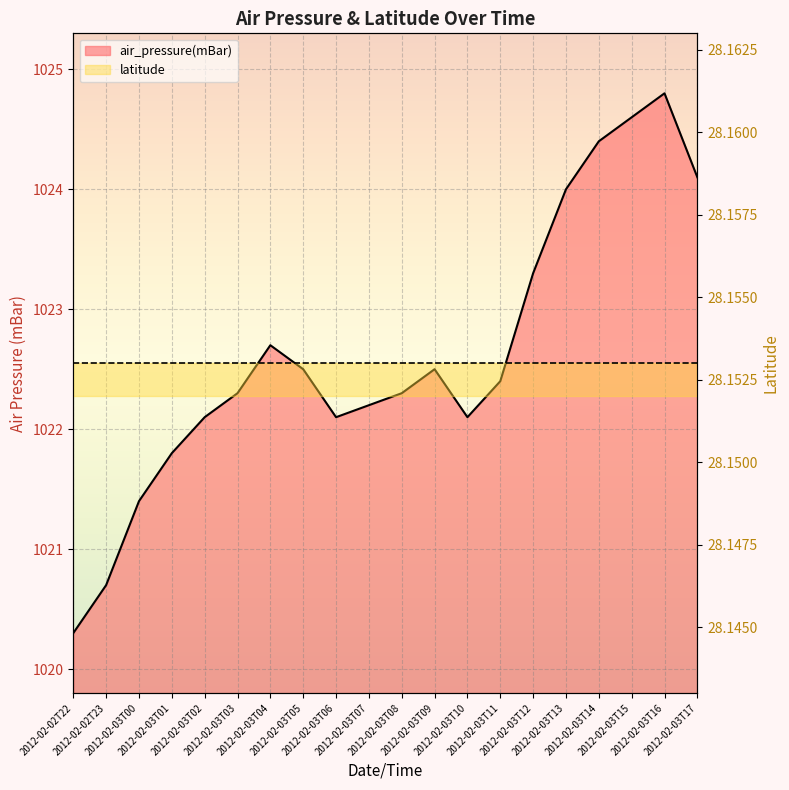

Where does the data first go above 1022?

2012-02-03T02